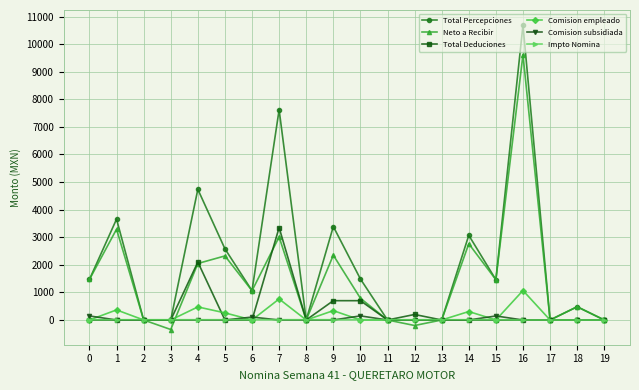

The Neto a Recibir series shows 5090.9 at 1. True or false?

False